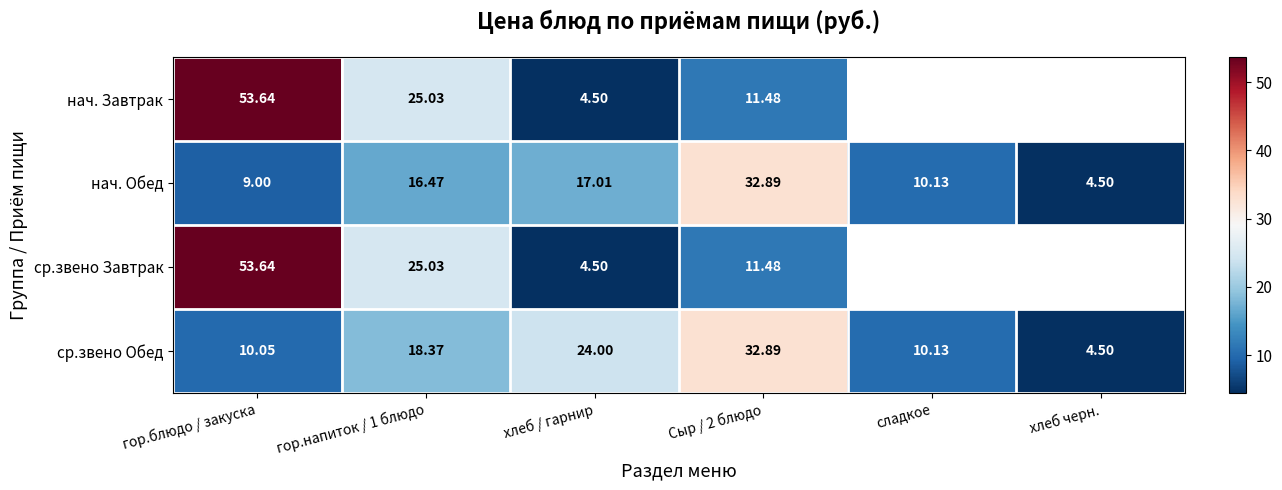

Is the value of ср.звено Обед at гор.блюдо / закуска greater than the value of нач. Завтрак at хлеб / гарнир?

Yes